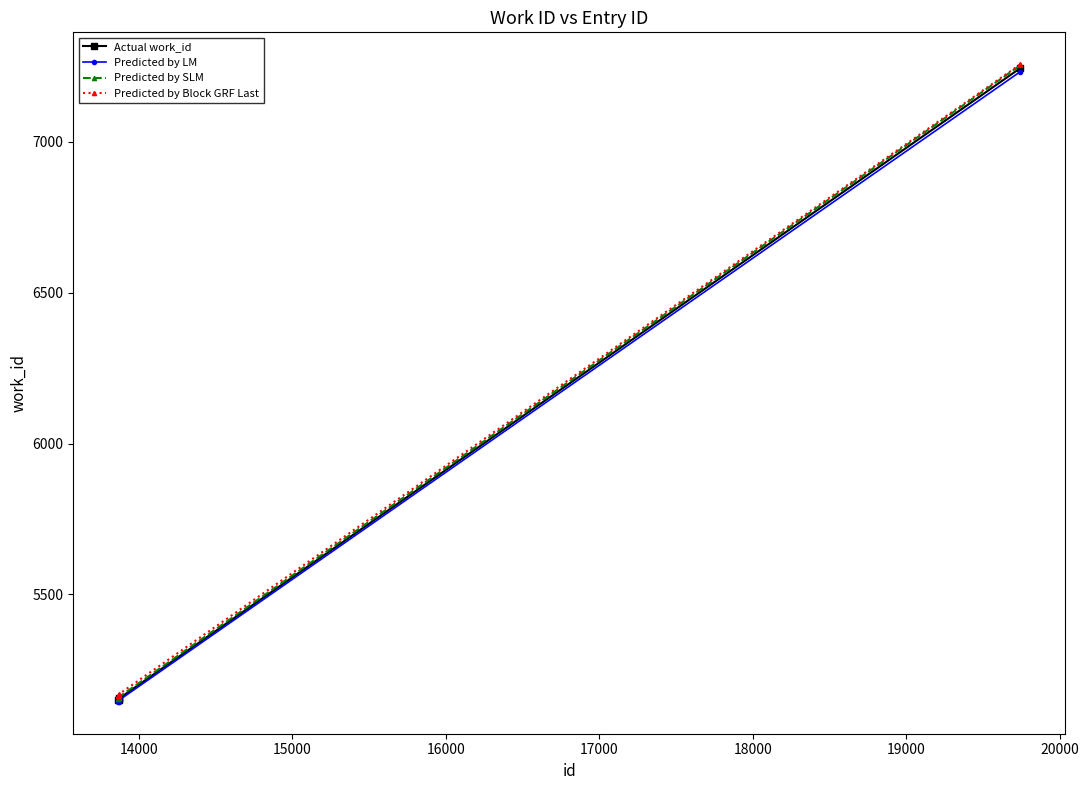

How many data points in Predicted by Block GRF Last are less than 5166?

2